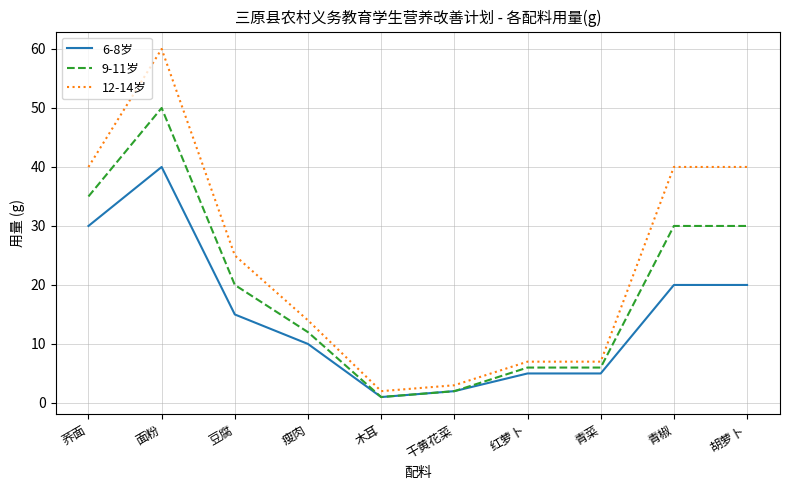

What is the difference between the highest and lowest values at 面粉?

20